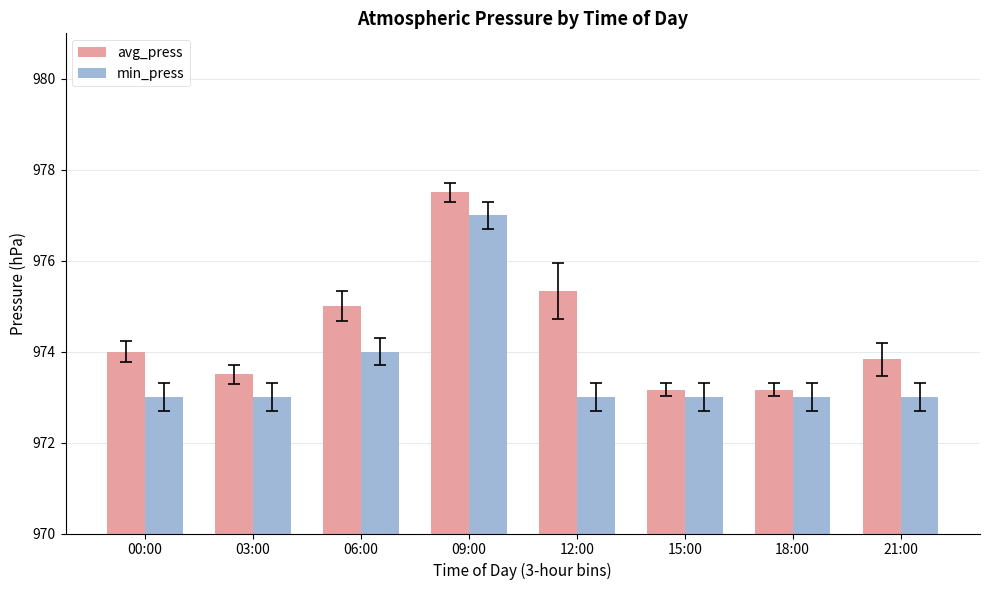

What value does the min_press series have at 03:00?

973.0